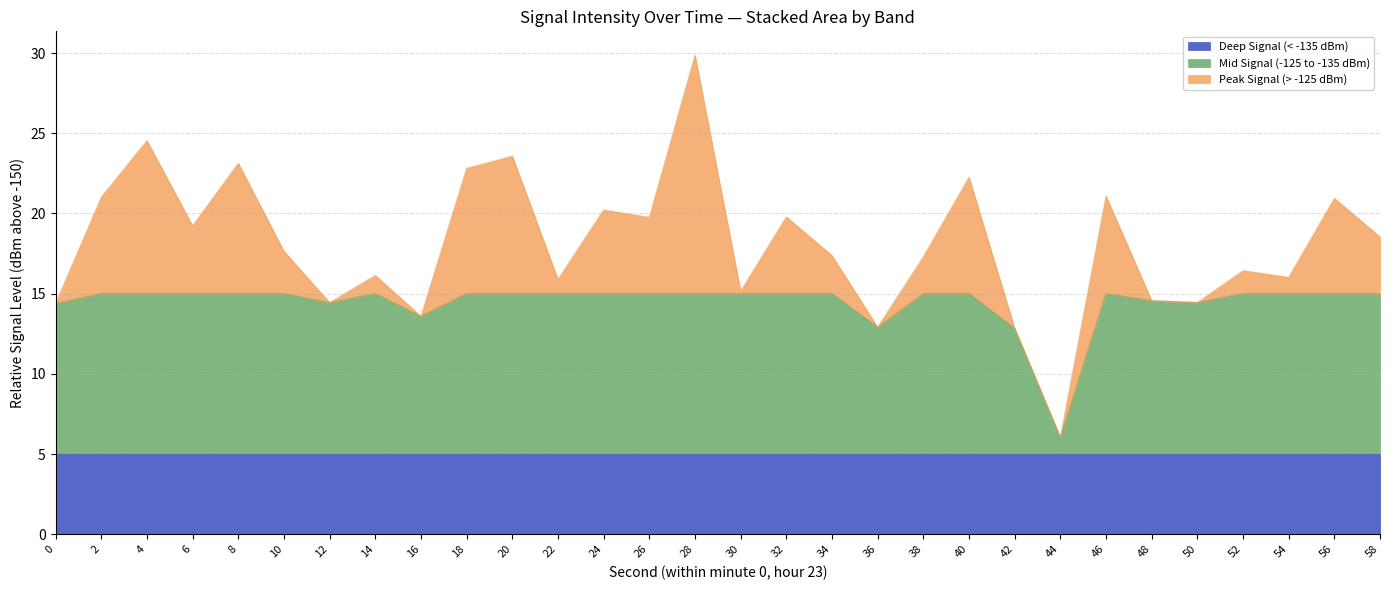

How many interior local valleys (lower than both neighbors) does the data have?

7